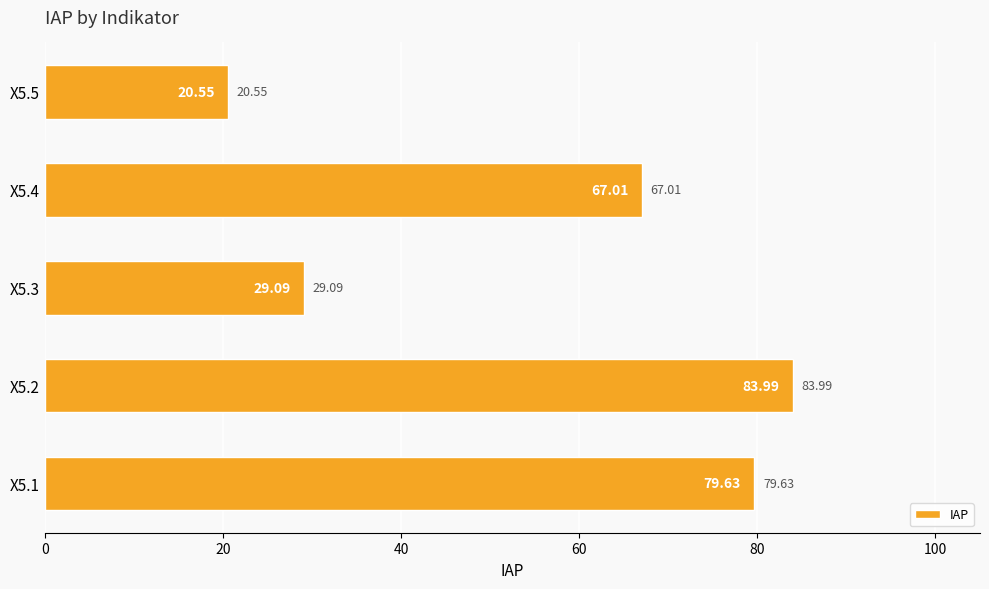

List the labels in order of value, largest first.

X5.2, X5.1, X5.4, X5.3, X5.5